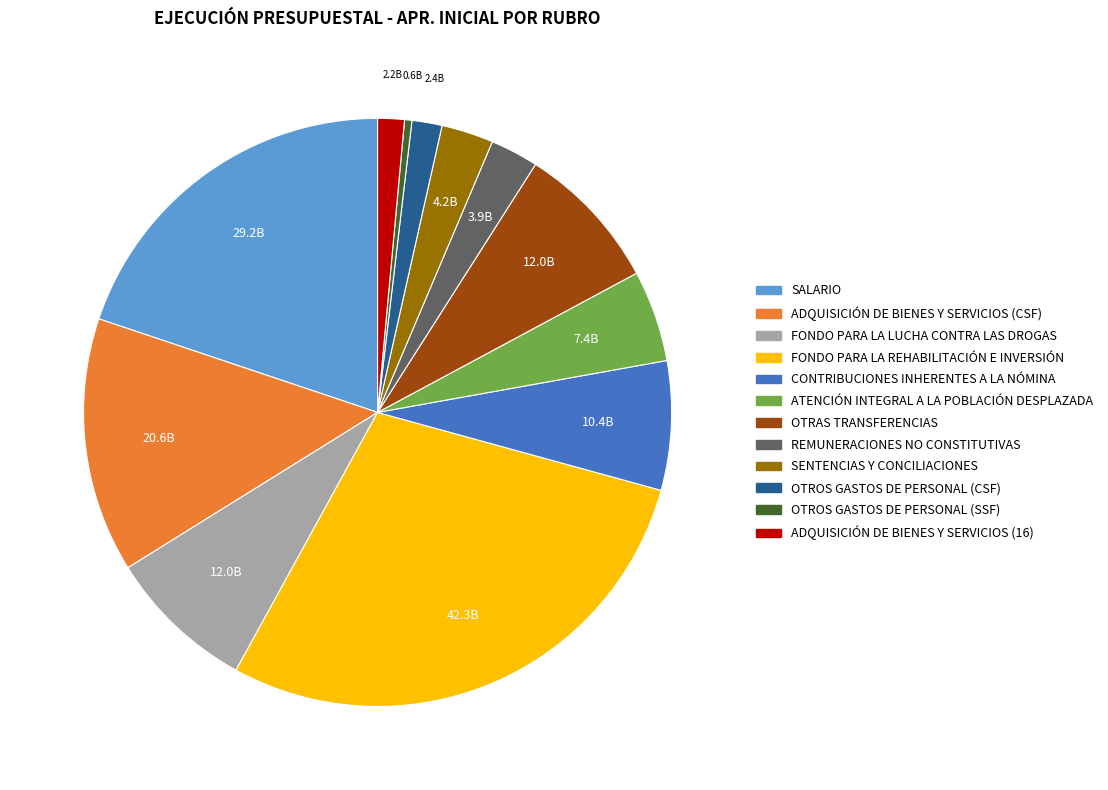

Count the number of slices in the pie.

12